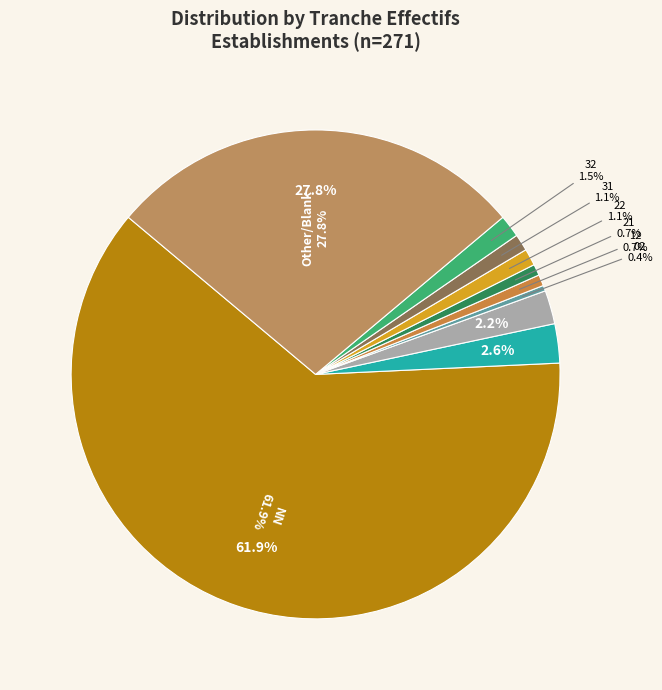

What is the largest slice in the pie chart?

NN